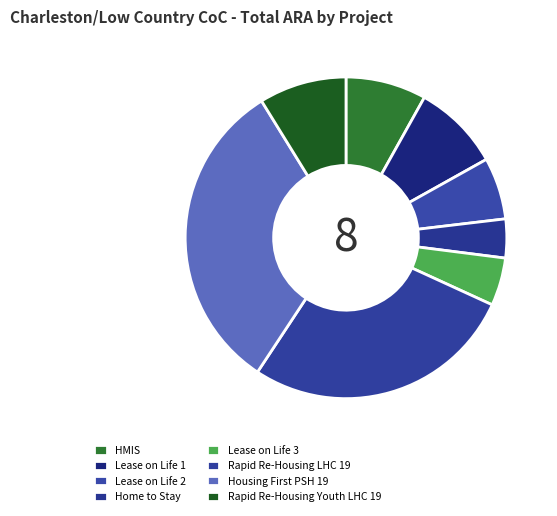

What is the change in value from Home to Stay to Rapid Re-Housing Youth LHC 19?

+100591